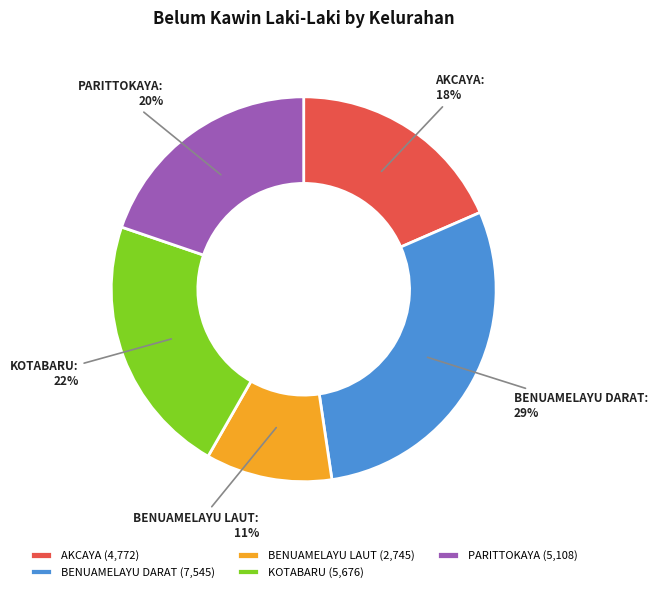

Is it true that PARITTOKAYA is 7% of the pie?

False